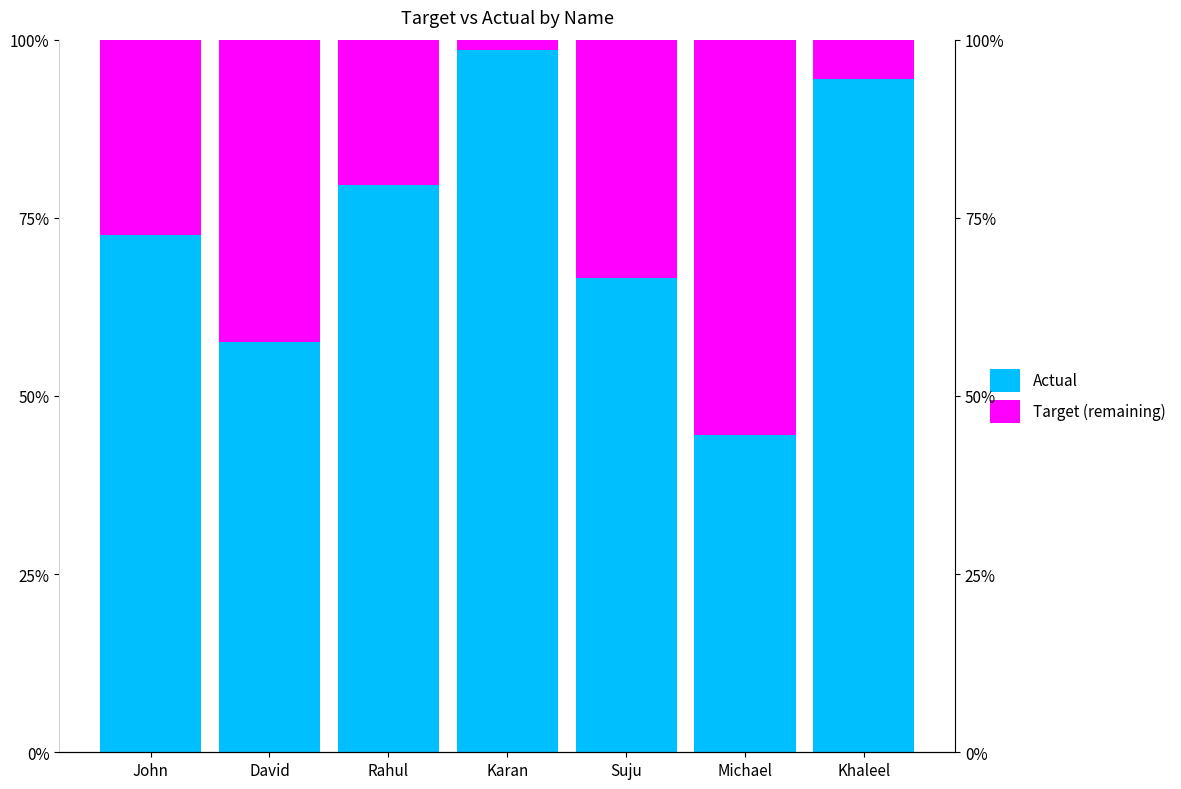

Which category has the highest value across all series?

Karan